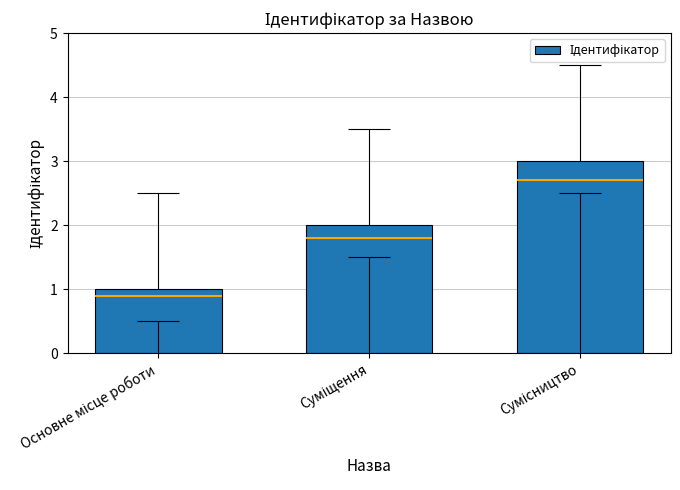

Reading left to right, list all the values displayed in this chart.

Основне місце роботи=1	Суміщення=2	Сумісництво=3